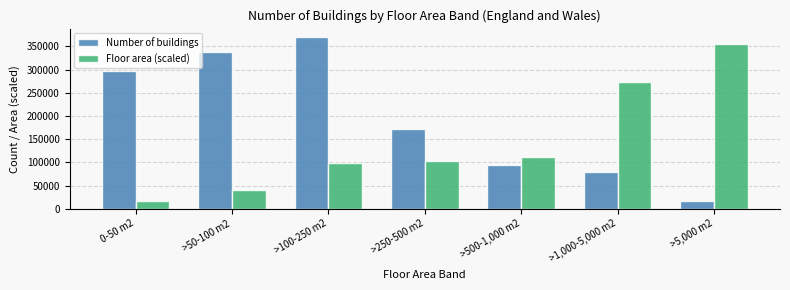

What is the label of the 6th bar from the right?

>50-100 m2